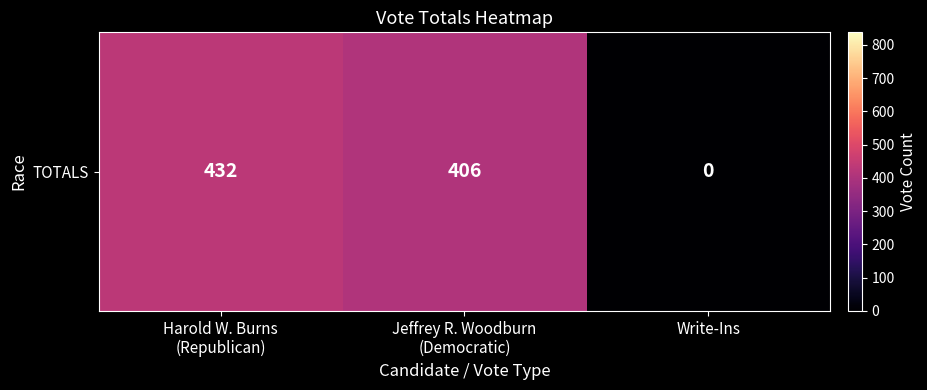

True or false: the data shows 584 at Harold W. Burns
(Republican).

False